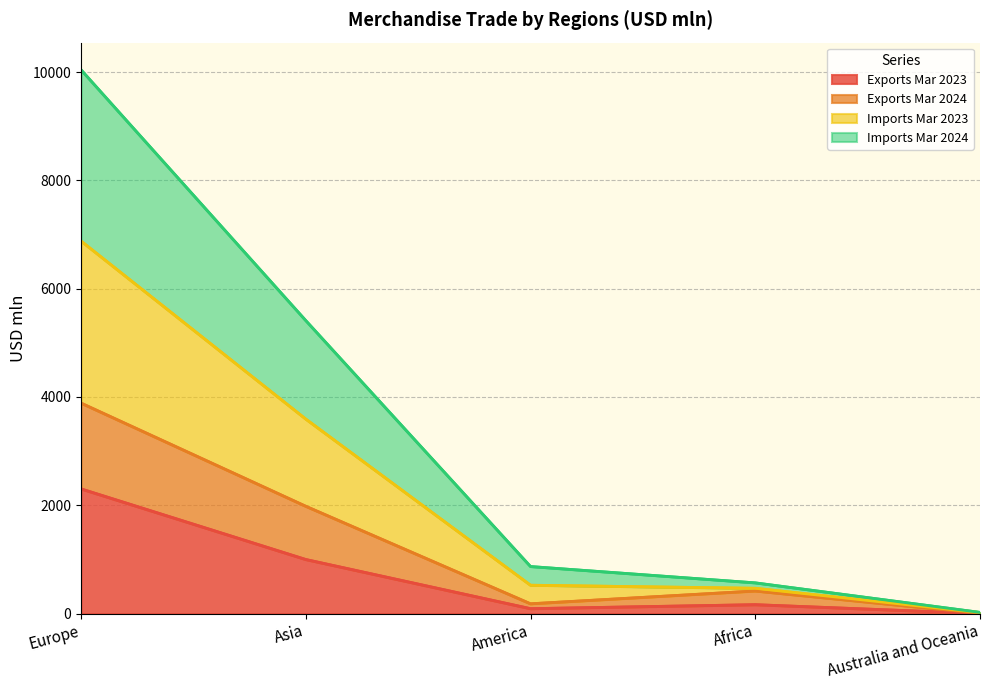

At which category is the sum across all series the highest?

Europe